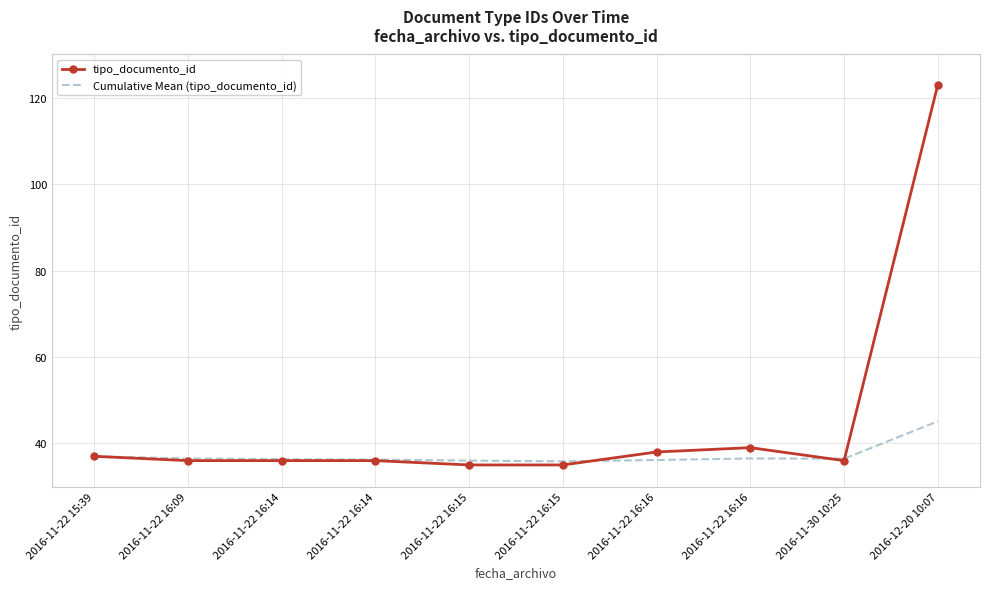

Reading left to right, list all the values displayed in this chart.

tipo_documento_id: 37.0	36.0	36.0	36.0	35.0	35.0	38.0	39.0	36.0	123.0
Cumulative Mean (tipo_documento_id): 37.0	36.5	36.3	36.2	36.0	35.8	36.1	36.5	36.4	45.1